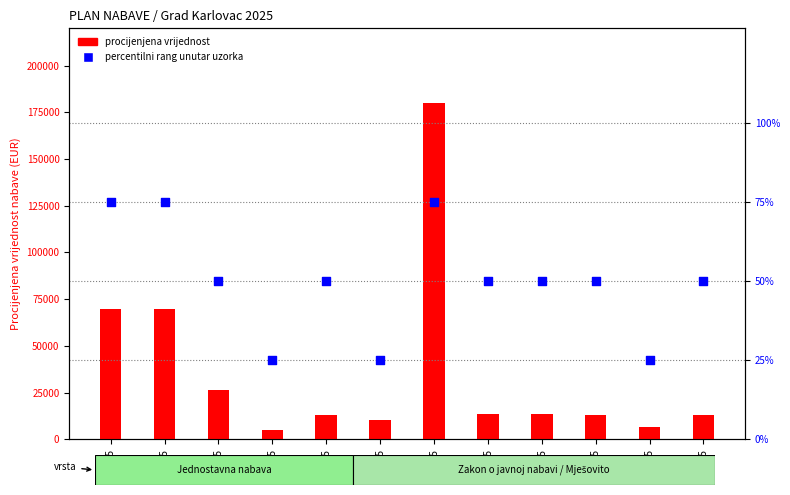

Which series contains the highest Y value?

procjena vrijednosti (EUR)